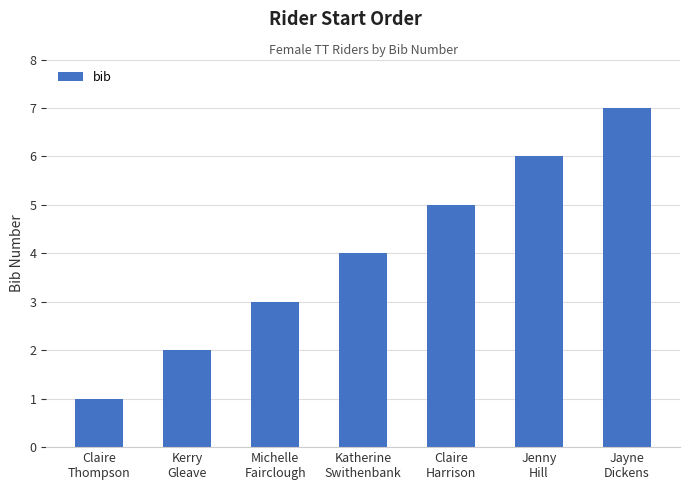

How many values are below 4?

3